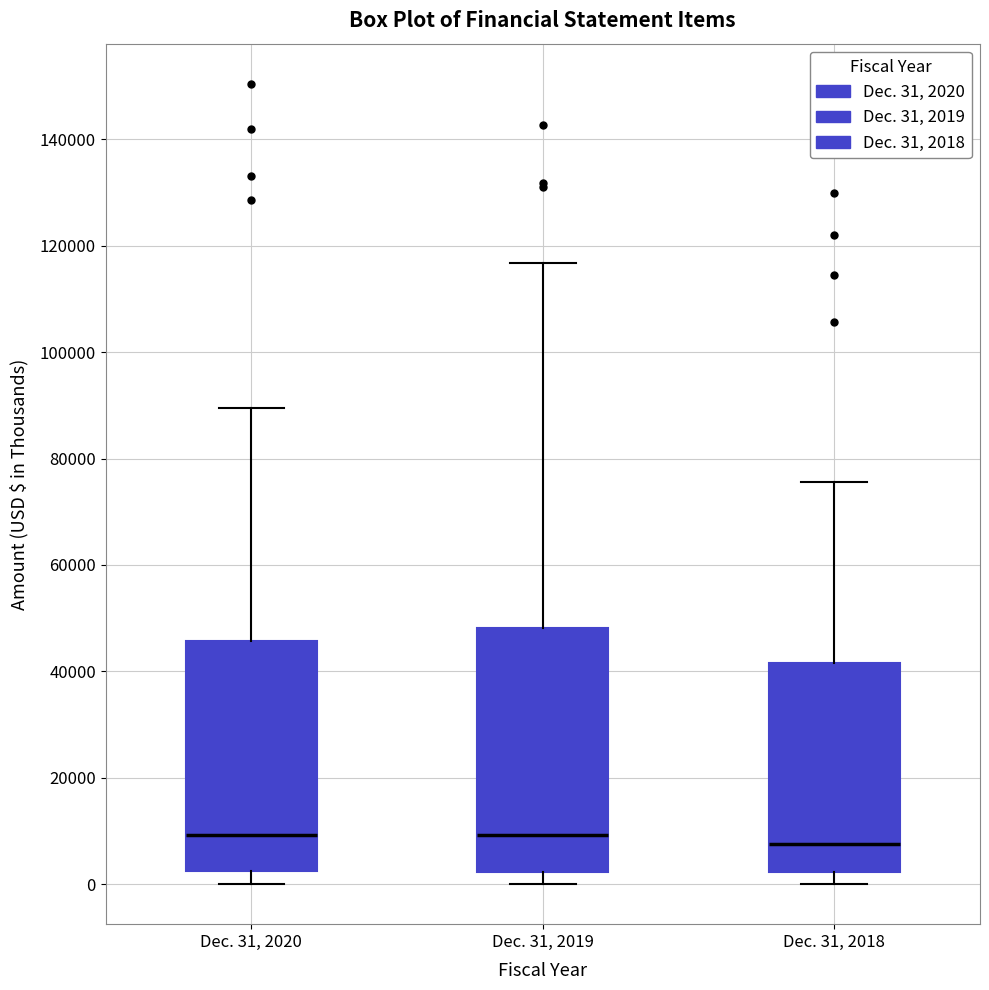

Reading left to right, read every box against the y-axis: the position of its median line, the range the box covers, and the ends of its whiskers. The values are not printed on the chart, so give them approximately, as read against the axis.

Dec. 31, 2020: median 10000, box 2000 to 46000, whiskers 0 to 90000
Dec. 31, 2019: median 10000, box 2000 to 48000, whiskers 0 to 116000
Dec. 31, 2018: median 8000, box 2000 to 42000, whiskers 0 to 76000